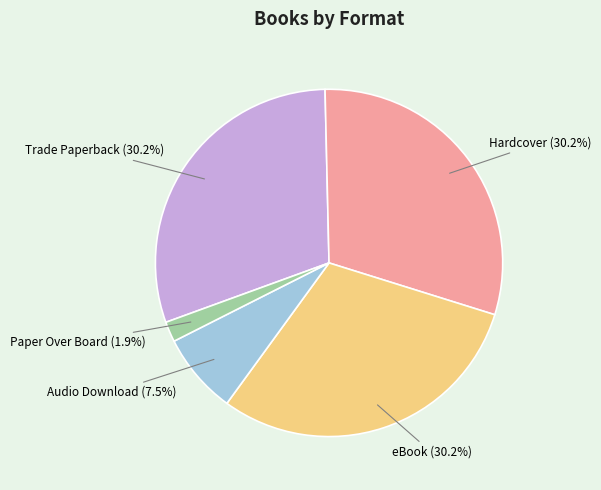

Do eBook (30.2%) and Audio Download (7.5%) together represent more than half of the pie?

No